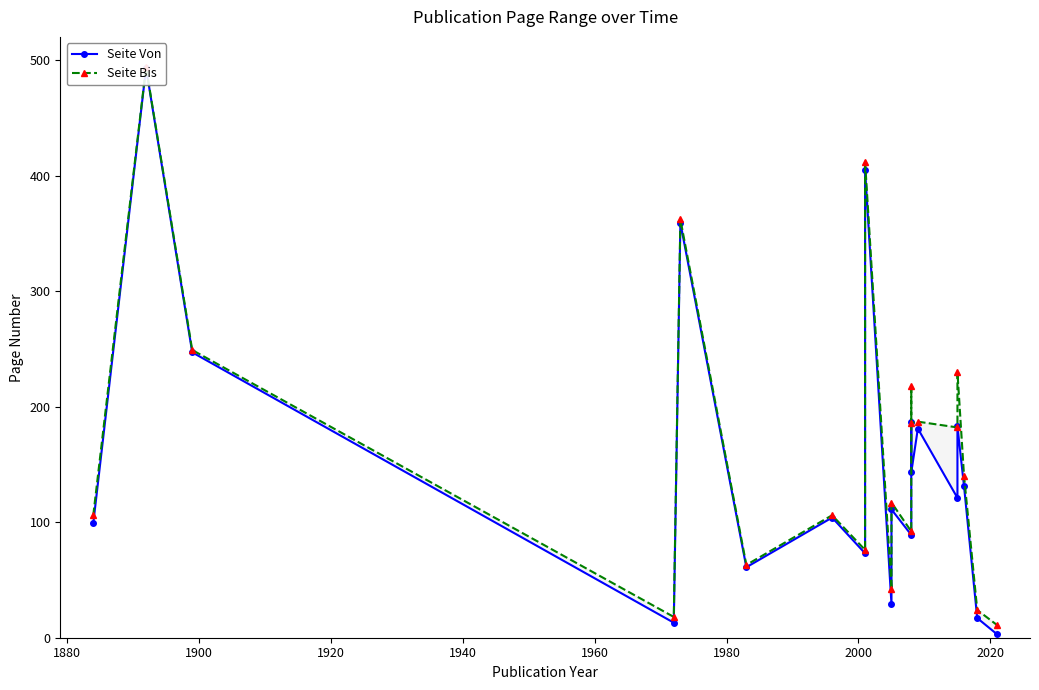

In Seite Bis, how many points are higher than both neighbors (excluding endpoints)?

8